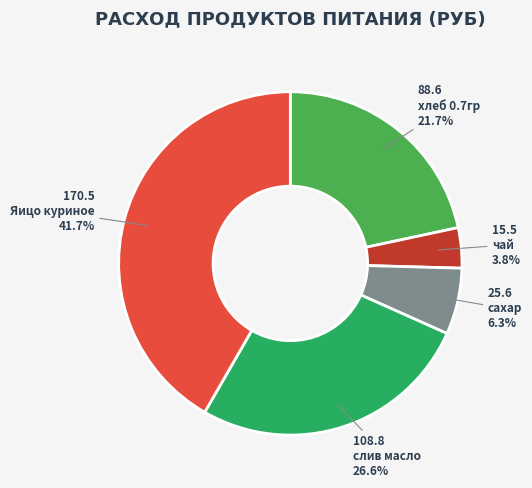

To the nearest percent, what is the difference between the largest and smallest slice percentages?

38%